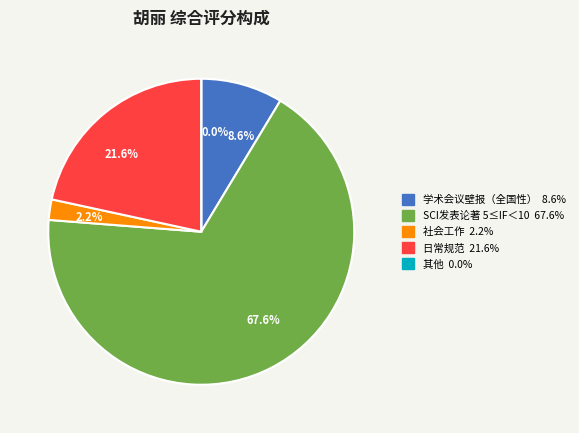

Does 日常规范 represent more than half of the total?

No